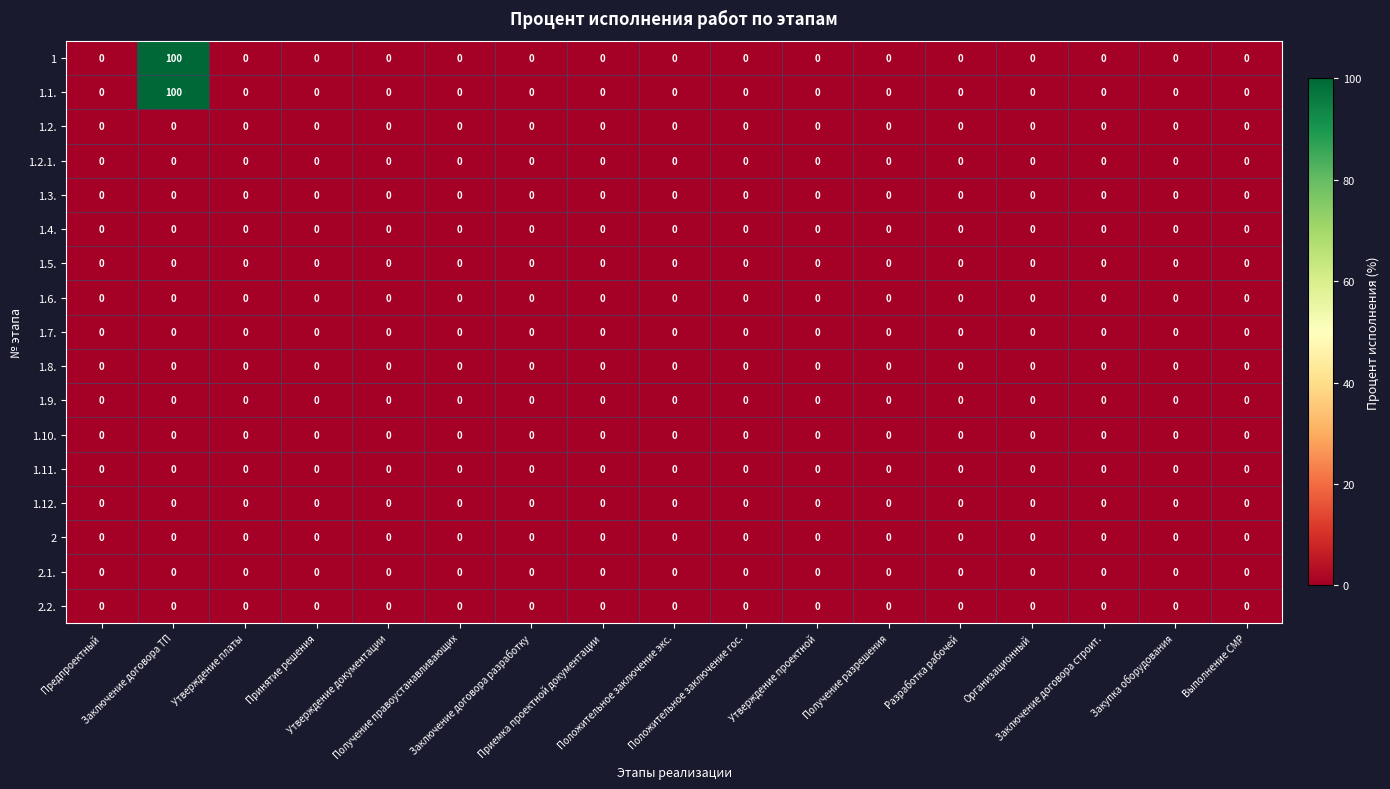

What is the greatest value displayed?

100